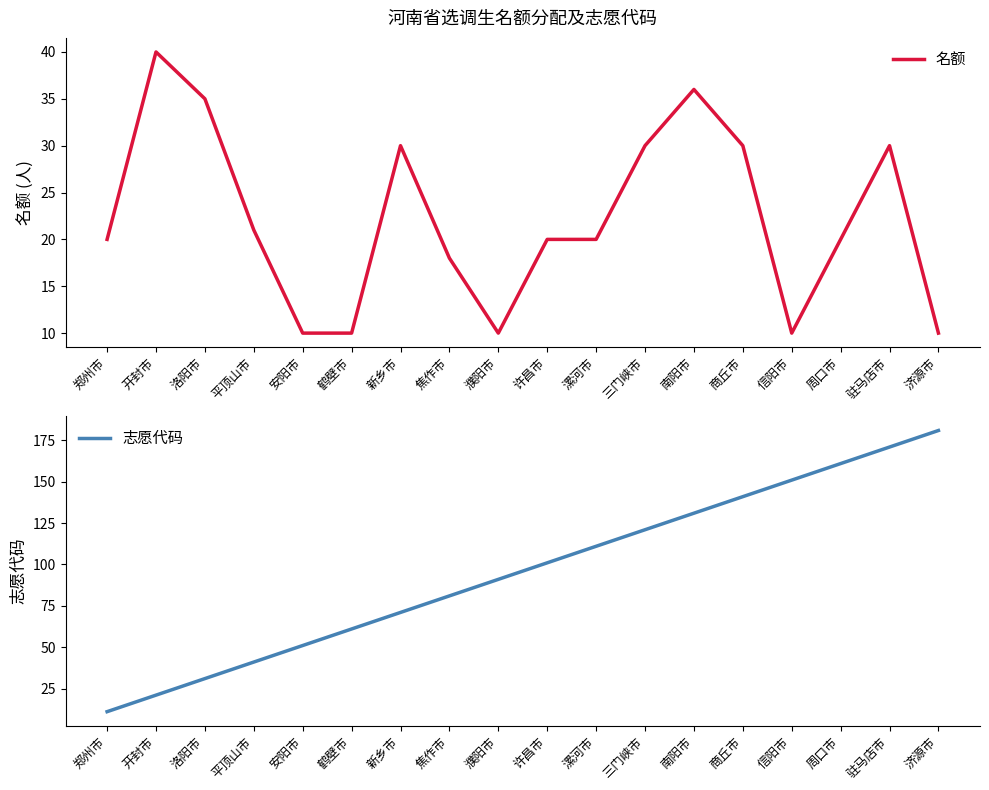

Reading left to right, list all the values displayed in this chart.

名额: 郑州市=20	开封市=40	洛阳市=35	平顶山市=21	安阳市=10	鹤壁市=10	新乡市=30	焦作市=18	濮阳市=10	许昌市=20	漯河市=20	三门峡市=30	南阳市=36	商丘市=30	信阳市=10	周口市=20	驻马店市=30	济源市=10
志愿代码: 郑州市=11	开封市=21	洛阳市=31	平顶山市=41	安阳市=51	鹤壁市=61	新乡市=71	焦作市=81	濮阳市=91	许昌市=101	漯河市=111	三门峡市=121	南阳市=131	商丘市=141	信阳市=151	周口市=161	驻马店市=171	济源市=181